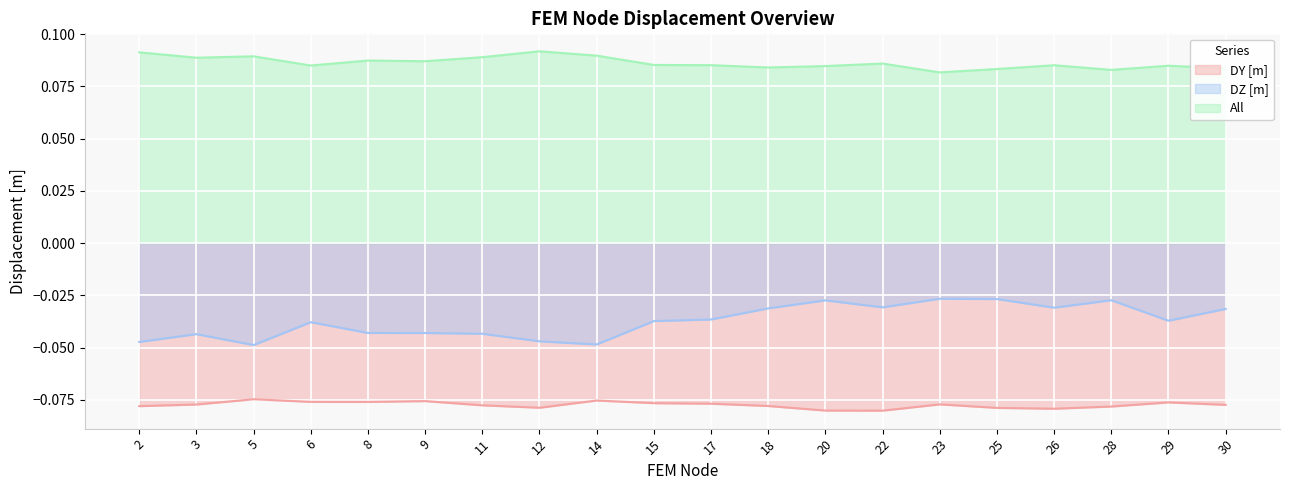

The value of All at 11 is 0.1. True or false?

False